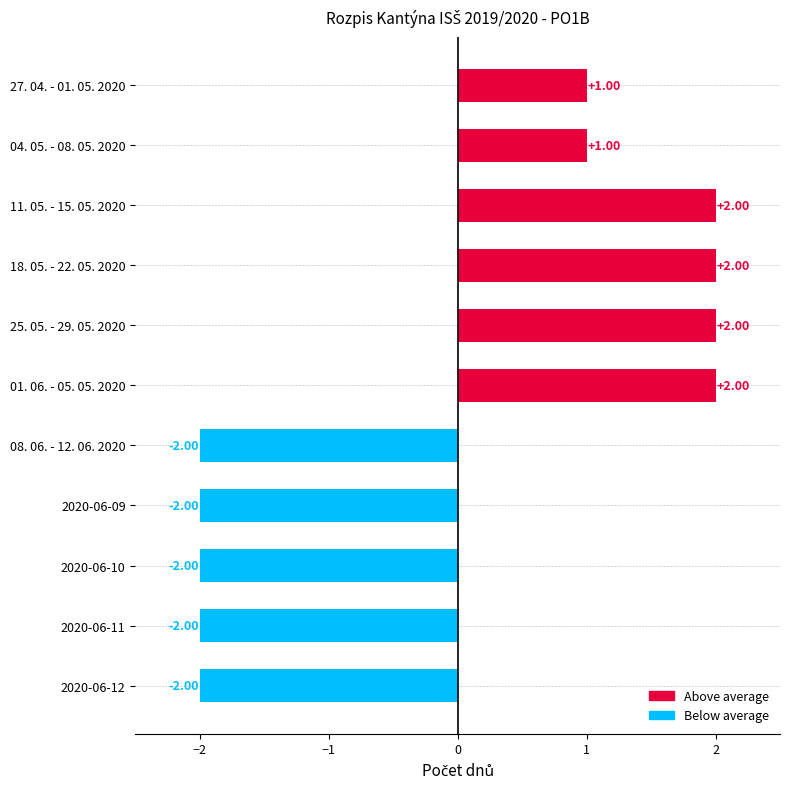

Between 2020-06-09 and 01. 06. - 05. 05. 2020, which is larger?

01. 06. - 05. 05. 2020